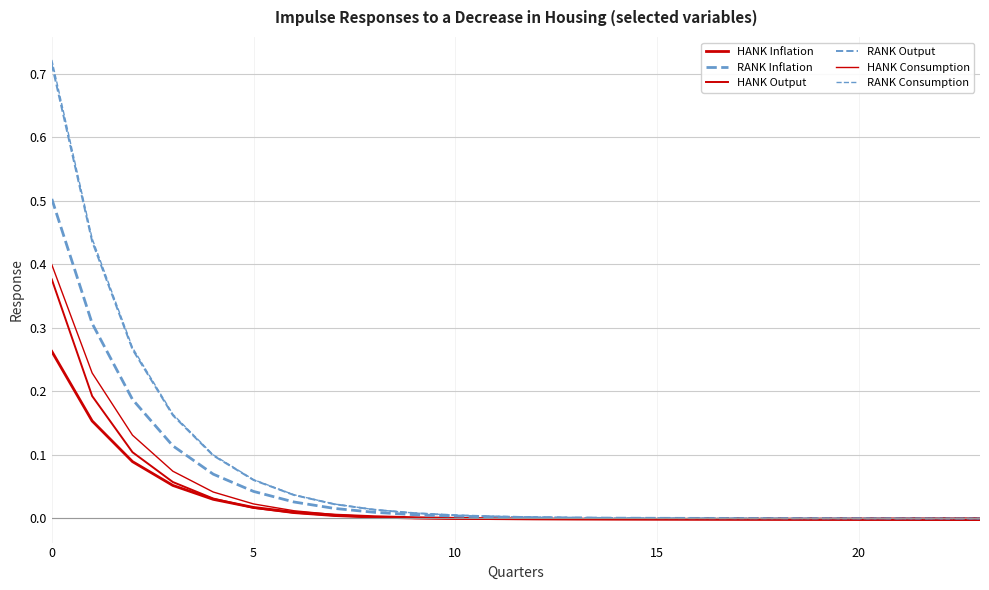

True or false: RANK Inflation and HANK Consumption intersect in this chart.

False